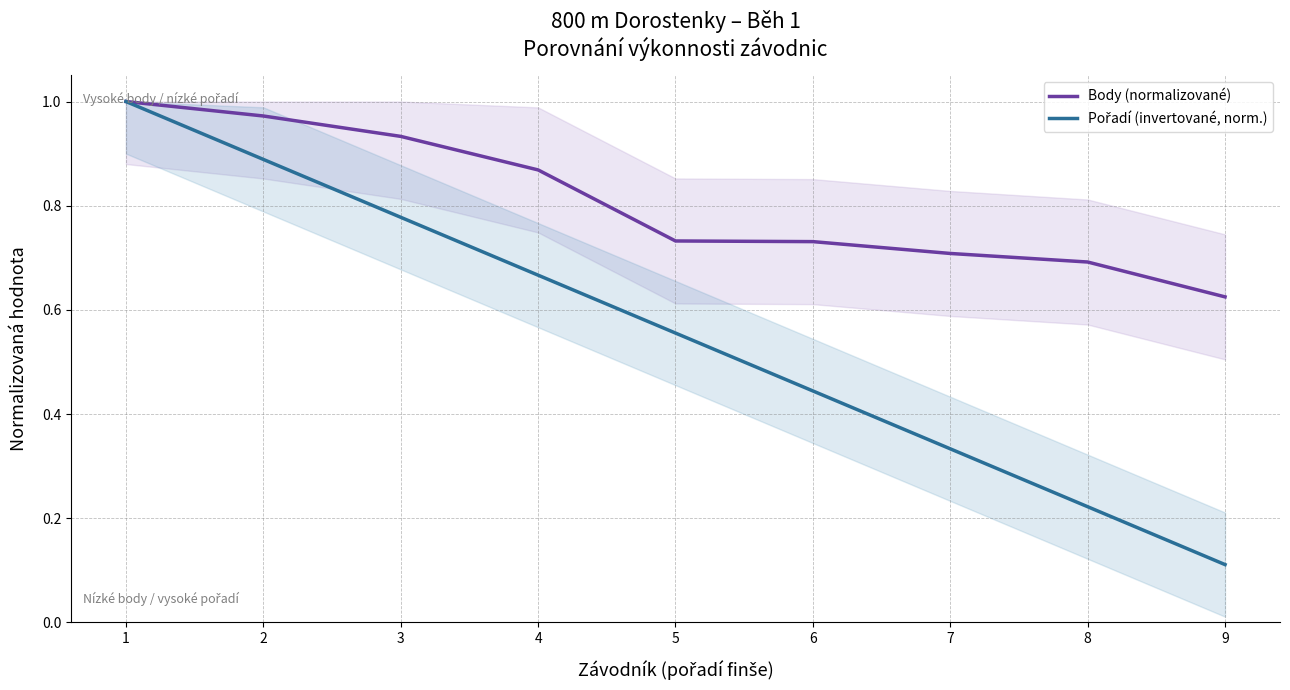

Does the chart have visible grid lines?

Yes